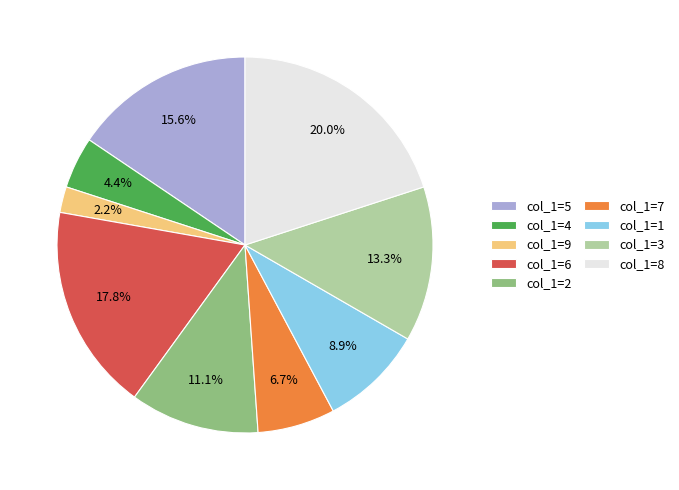

Rank the categories by value from lowest to highest.

col_1=9, col_1=4, col_1=7, col_1=1, col_1=2, col_1=3, col_1=5, col_1=6, col_1=8